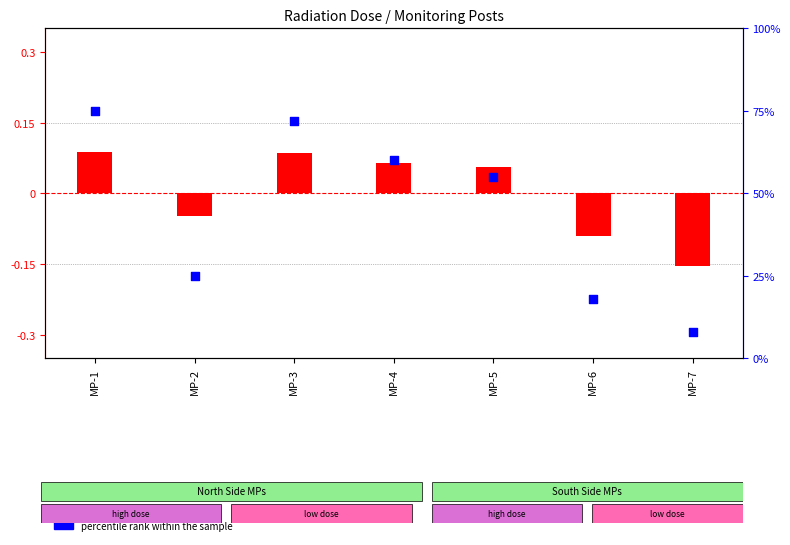

Which series has the largest total across all categories?

percentile rank within the sample